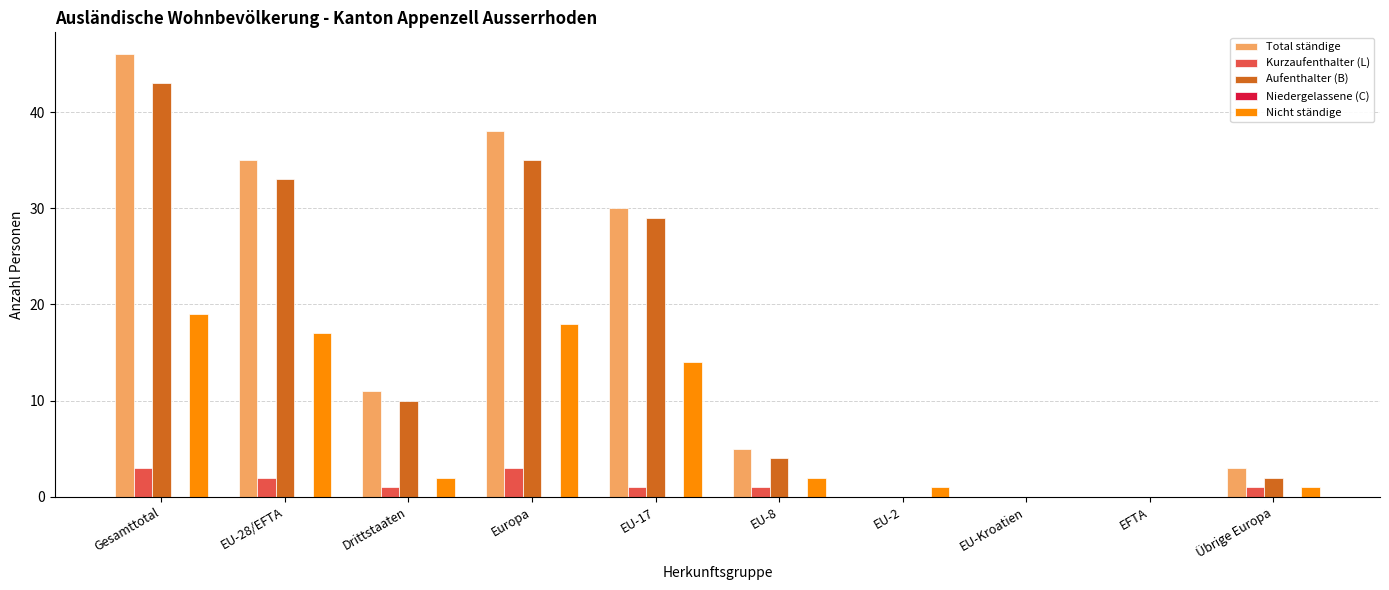

The value of Aufenthalter (B) at EU-Kroatien is -19. True or false?

False